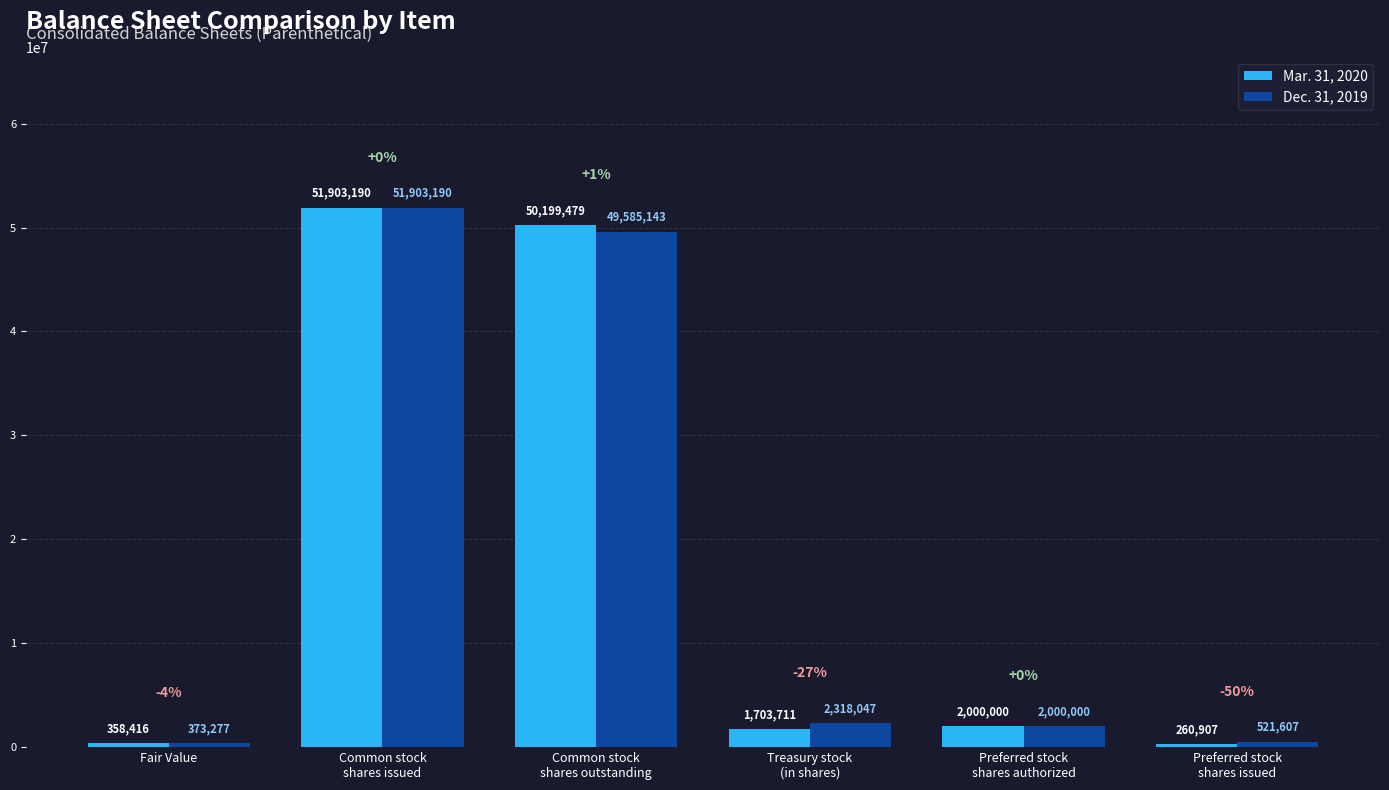

List the labels in order of Dec. 31, 2019 value, smallest first.

Fair Value, Preferred stock
shares issued, Preferred stock
shares authorized, Treasury stock
(in shares), Common stock
shares outstanding, Common stock
shares issued